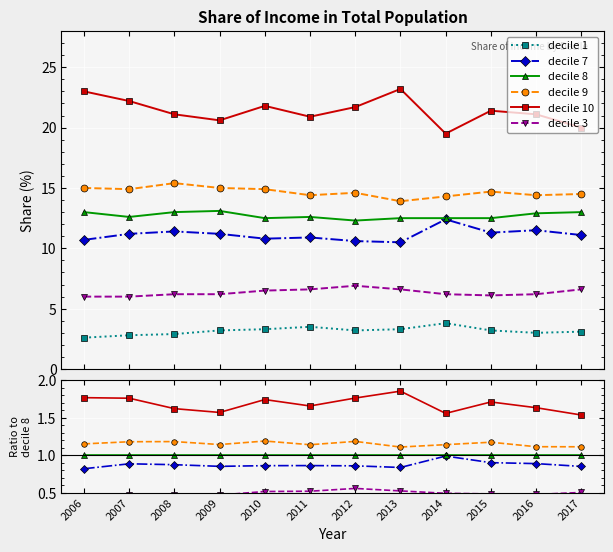

What is the maximum value for decile 8?

1.0